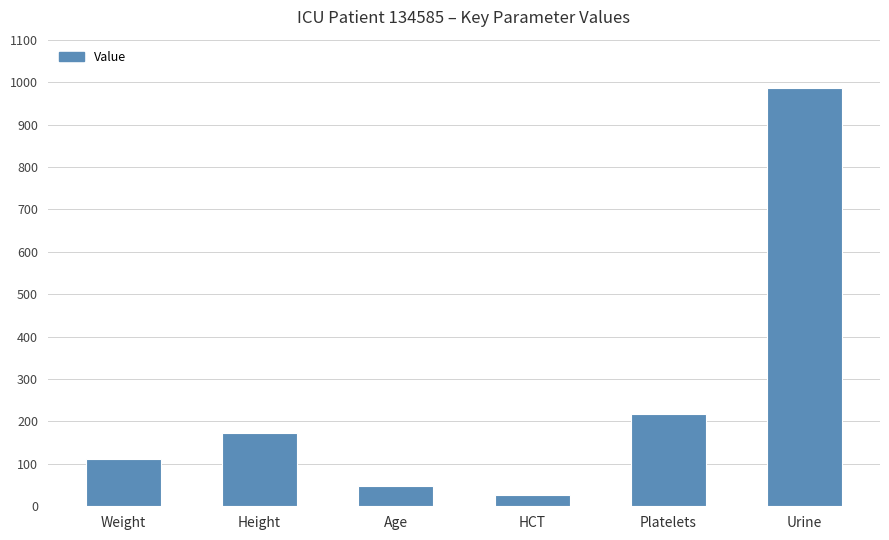

List the labels in order of value, smallest first.

HCT, Age, Weight, Height, Platelets, Urine